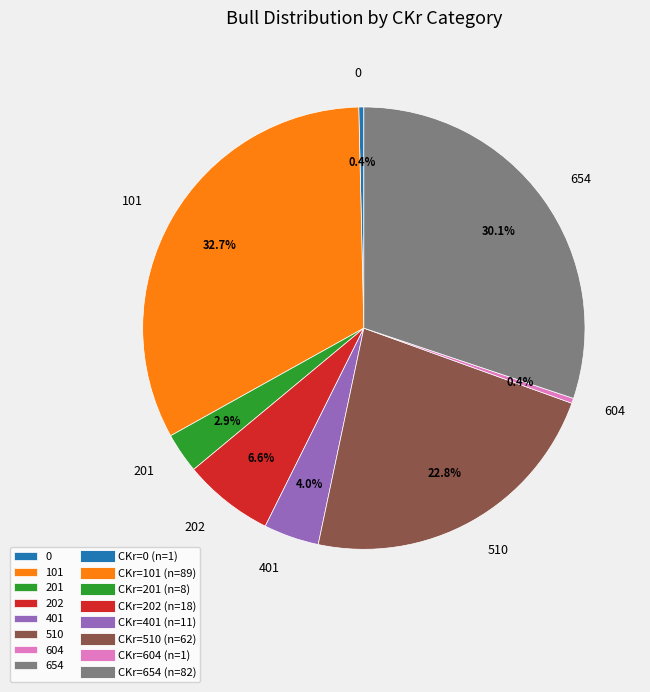

Count the number of slices in the pie.

8